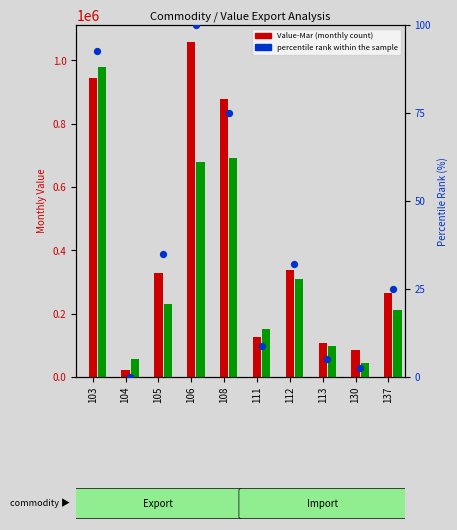

Between 112 and 111, which is larger?

112